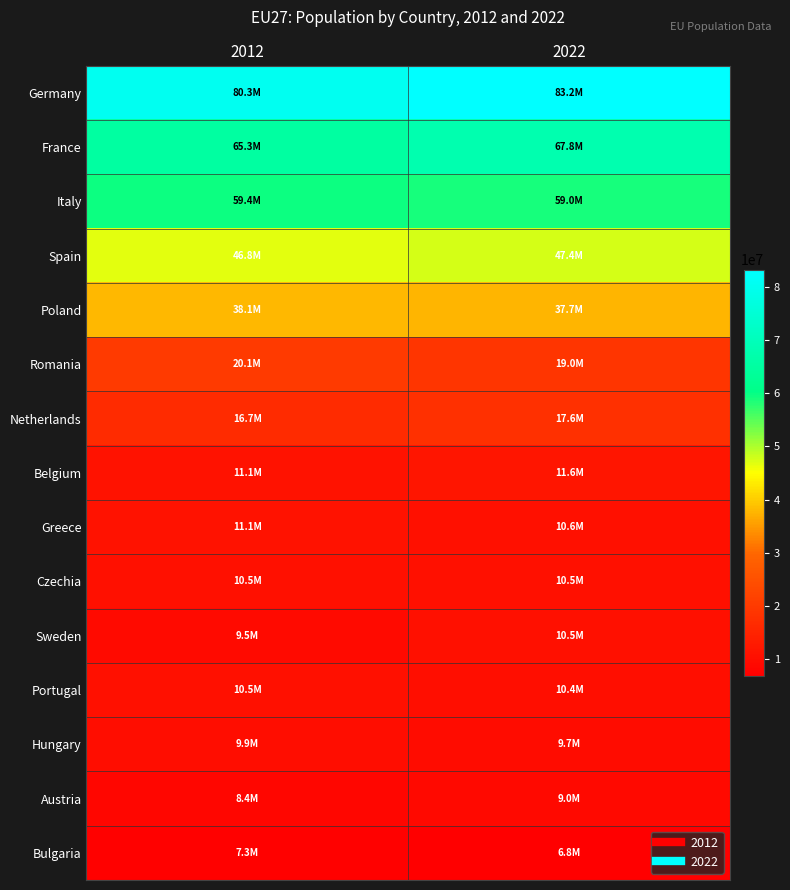

At which category does the chart reach its peak across all series?

2022